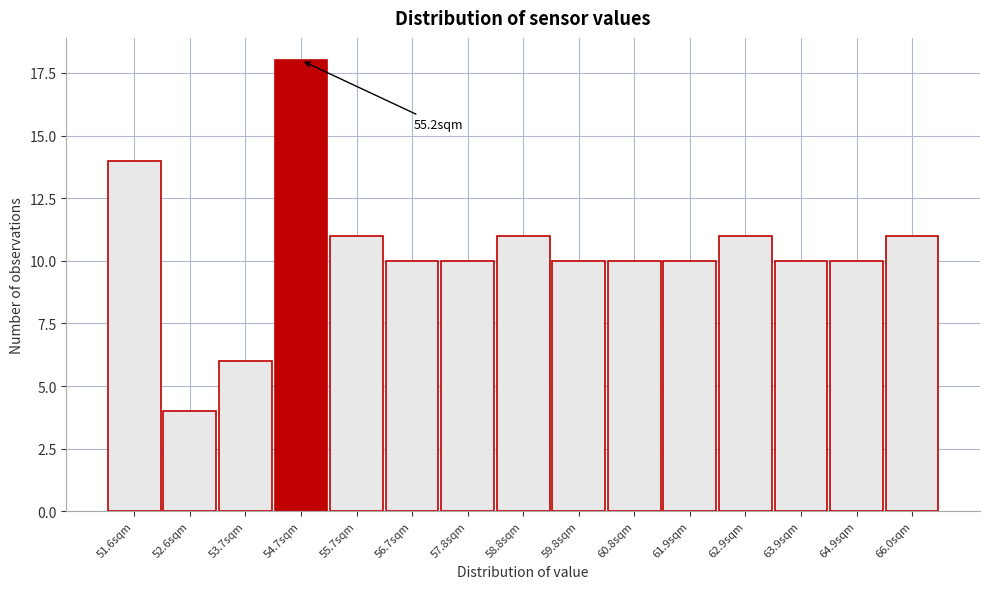

Reading right to left, transcribe all the data shown in this chart.

66.0sqm=11	64.9sqm=10	63.9sqm=10	62.9sqm=11	61.9sqm=10	60.8sqm=10	59.8sqm=10	58.8sqm=11	57.8sqm=10	56.7sqm=10	55.7sqm=11	54.7sqm=18	53.7sqm=6	52.6sqm=4	51.6sqm=14